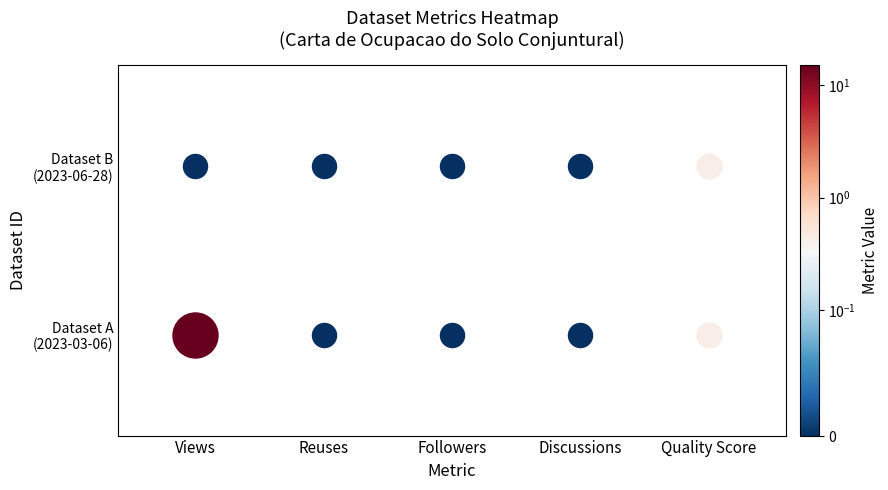

How many positive values does the 6406858a07819070f8a3d505 series have?

2